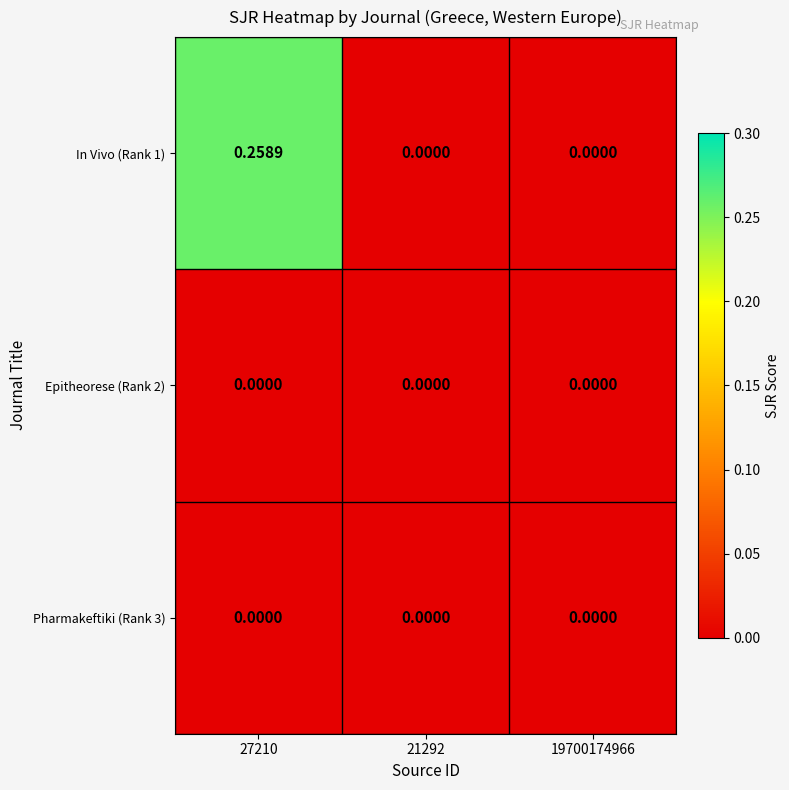

At which category does the chart reach its peak across all series?

27210